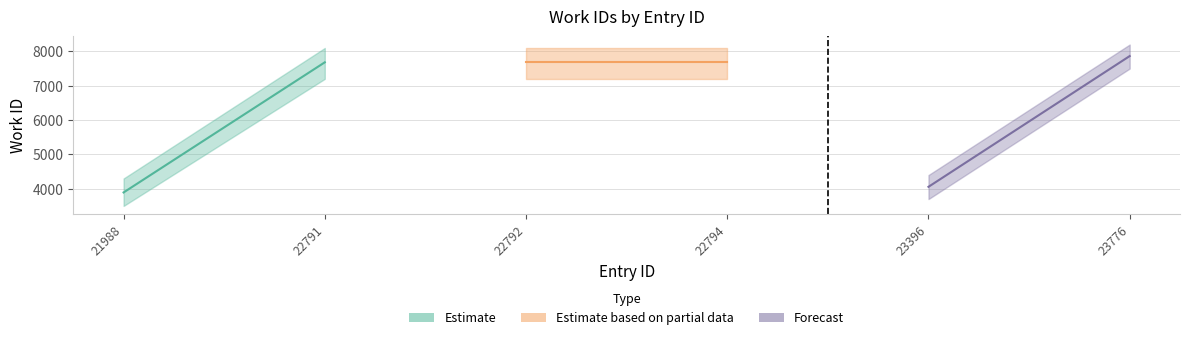

At which category does the chart reach its minimum across all series?

21988